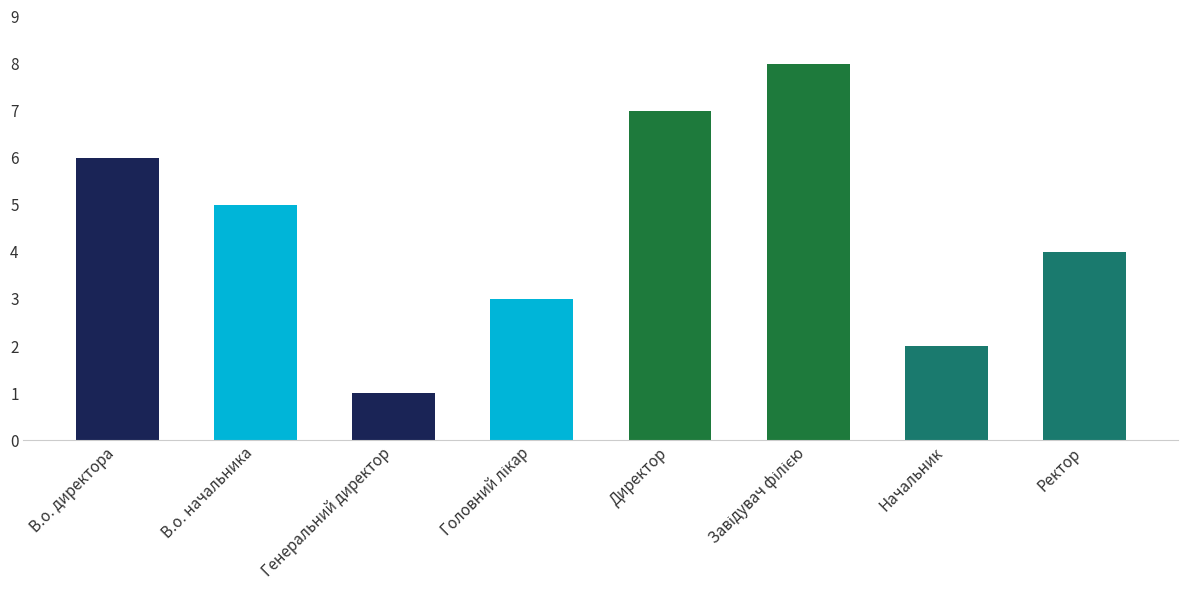

The chart shows a value of 2 at Директор. True or false?

False